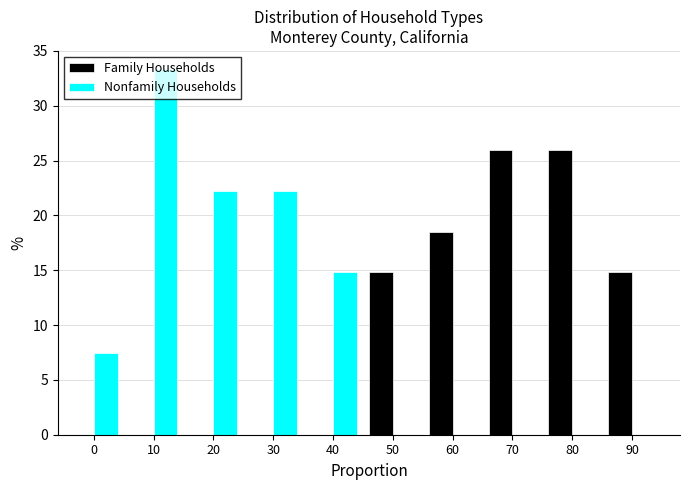

What is the greatest value displayed?

33.3